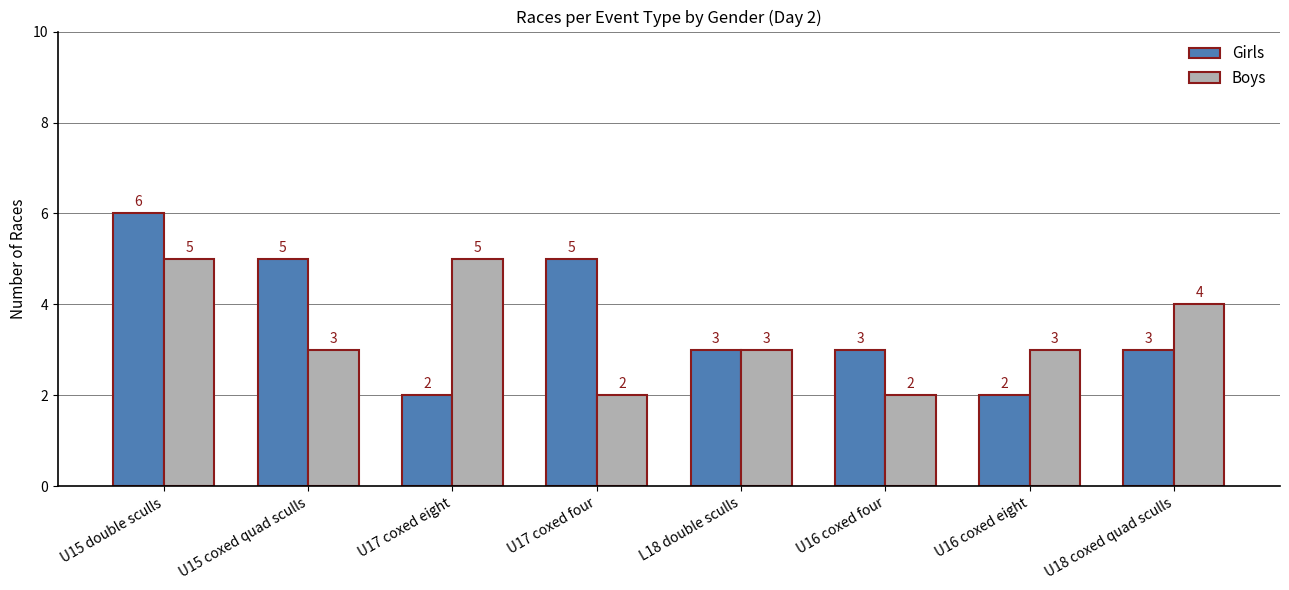

At which label does Boys first exceed 3?

U15 double sculls